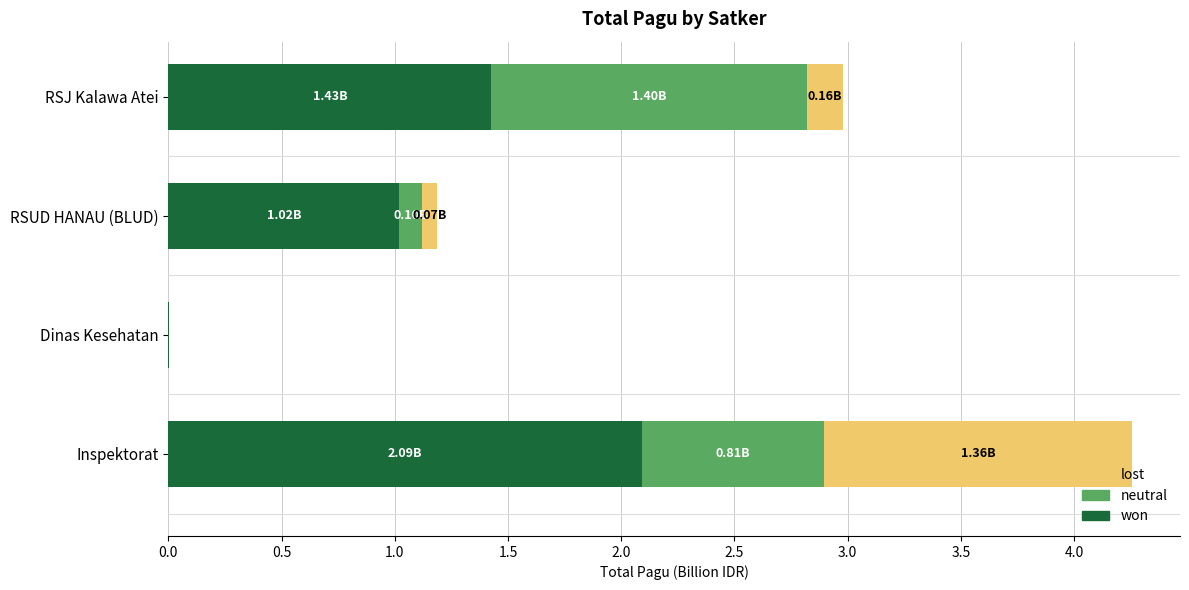

Which category has the highest value in the won series?

Inspektorat